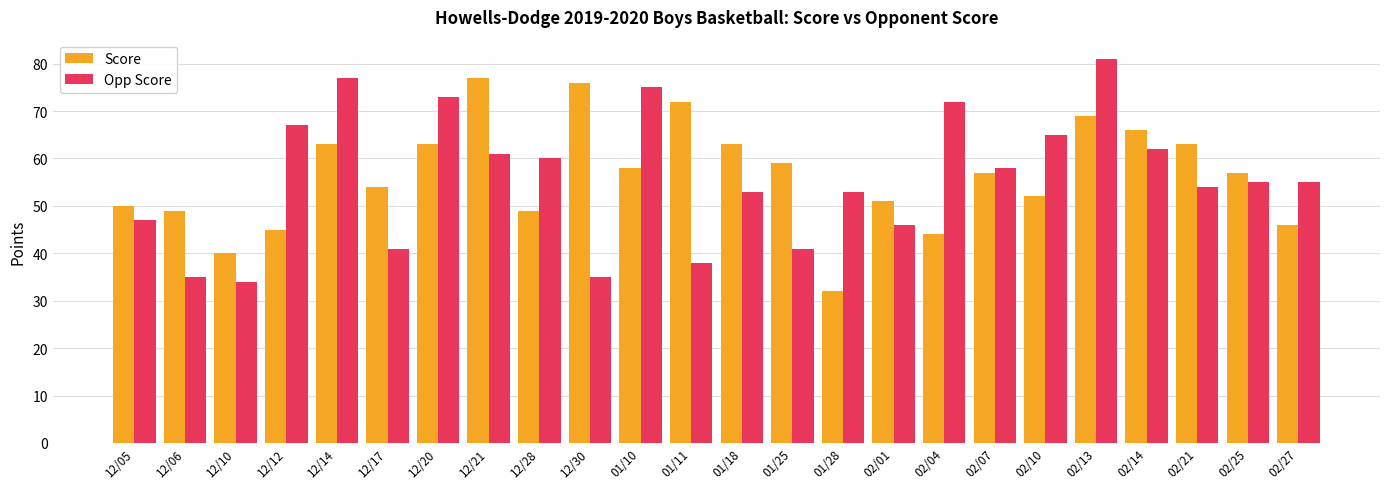

At 01/10, list the series in order from largest to smallest.

Opp Score, Score